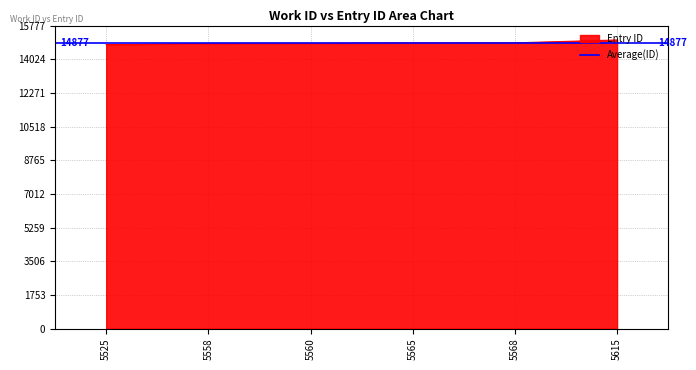

What is the minimum value for Entry ID?

14788